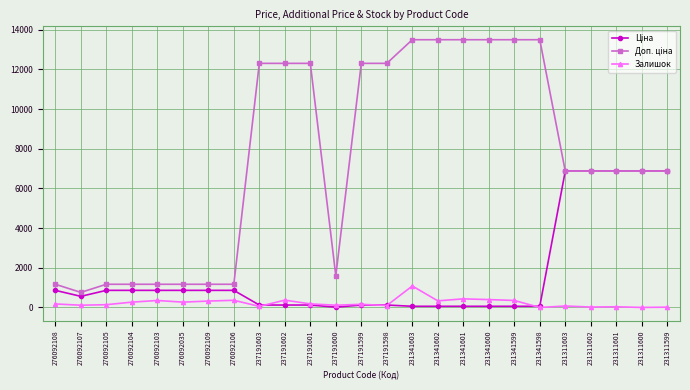

At which label does Залишок reach its peak?

231341603